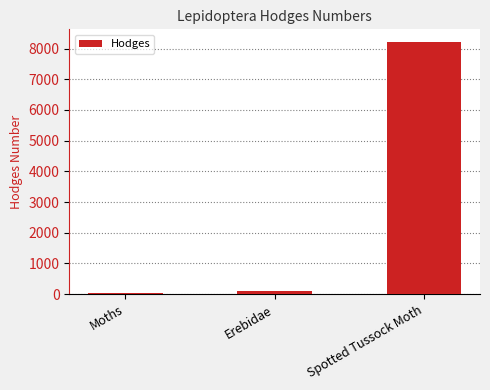

Reading left to right, what are all the values shown in this chart?

29.0	93.2	8214.0